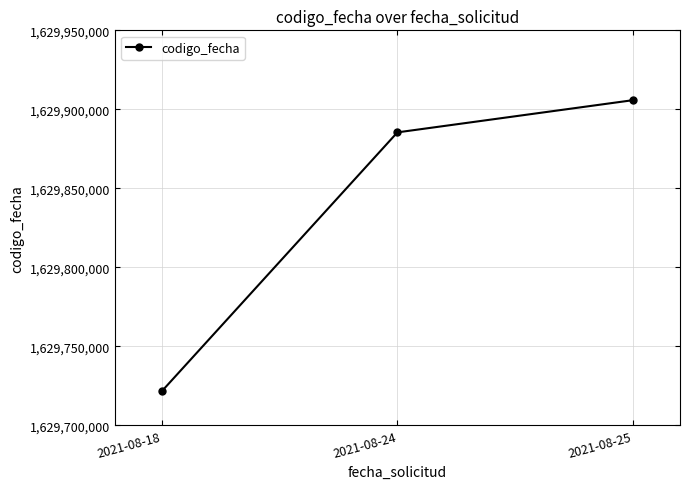

What is the greatest value displayed?

1629905785